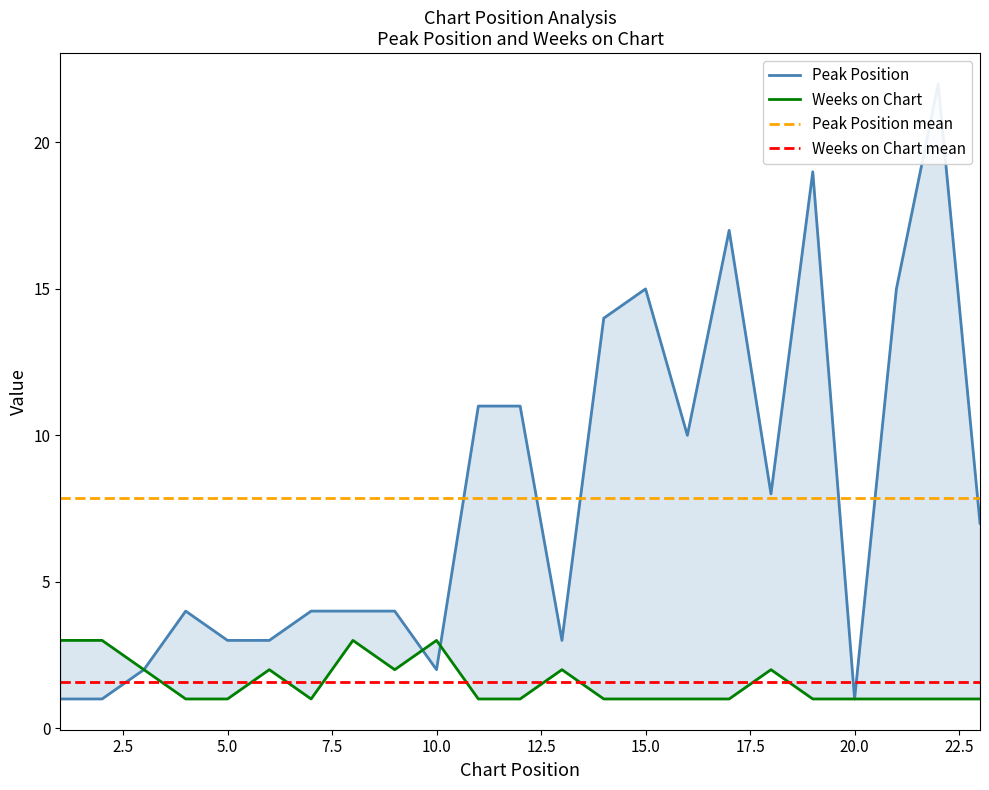

The Weeks on Chart mean series shows 0.6 at 20.0. True or false?

False